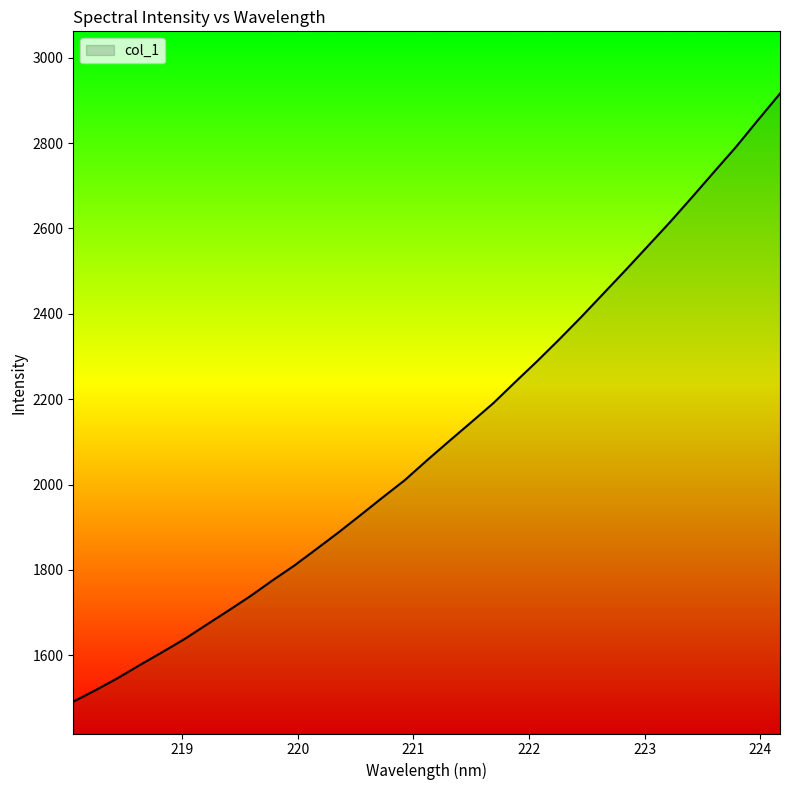

What is the maximum value shown in the chart?

2916.0